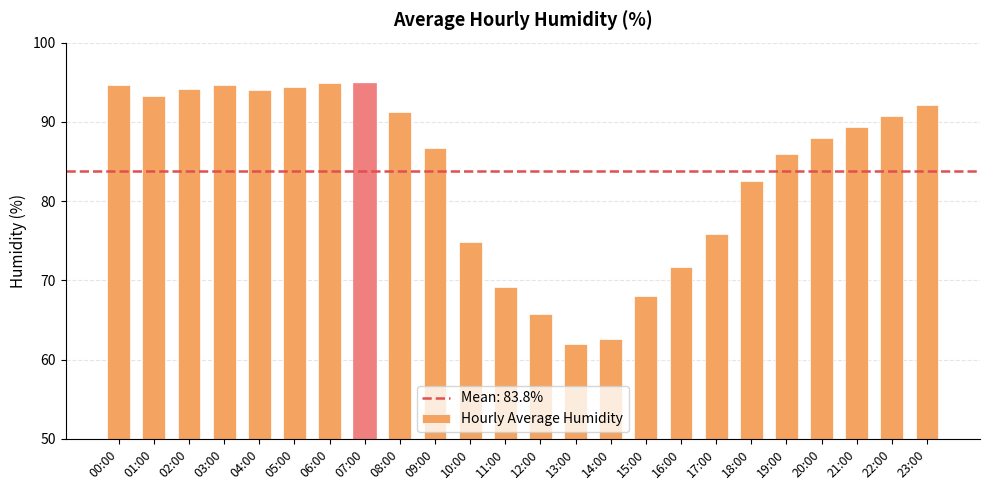

What is the sum of all values?

2011.7